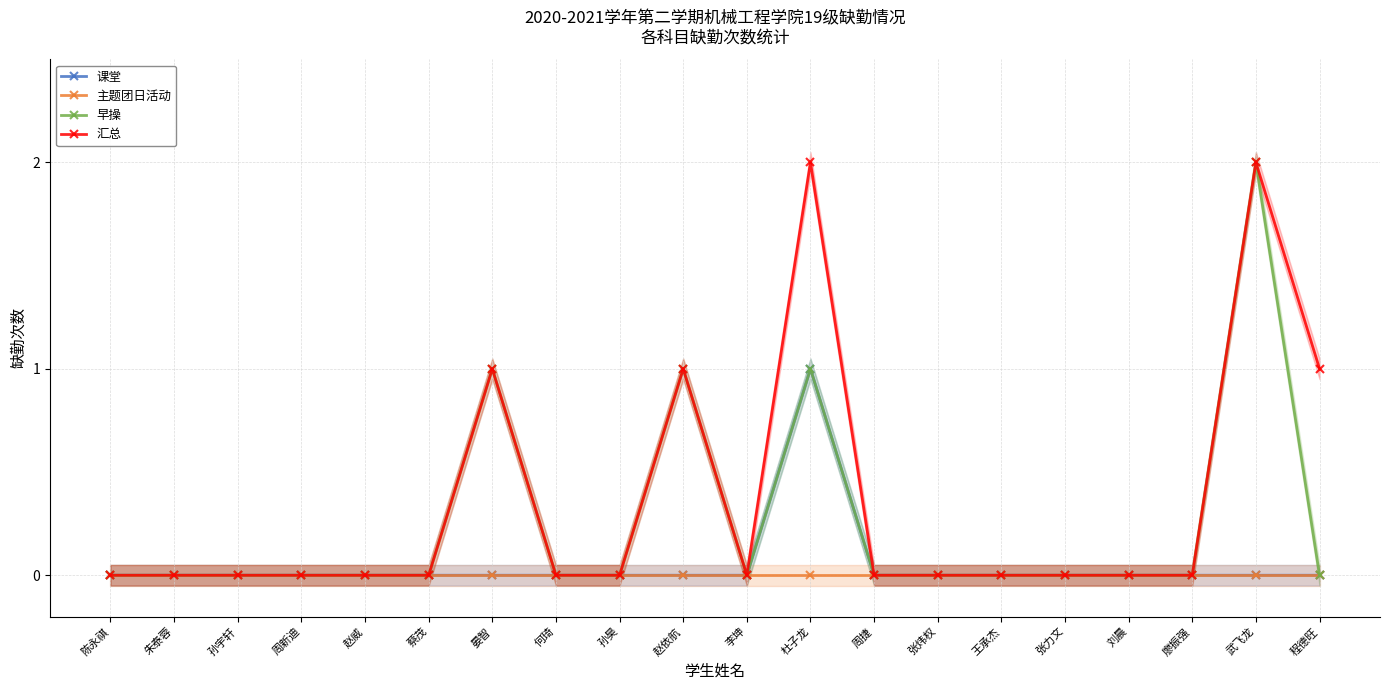

What is the label of the 19th point from the right?

朱泰蓉